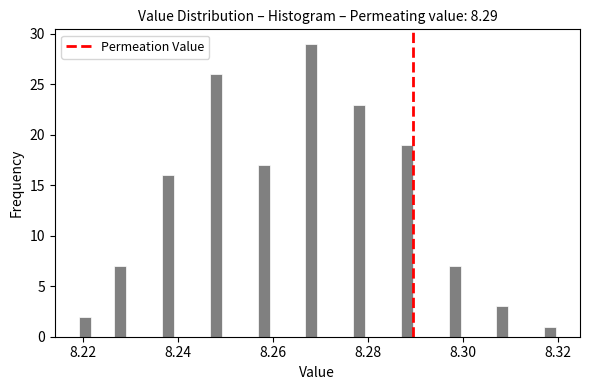

Around what value on the x-axis is the tallest bar? Give the approximate position of its centre, as read against the axis.

8.268